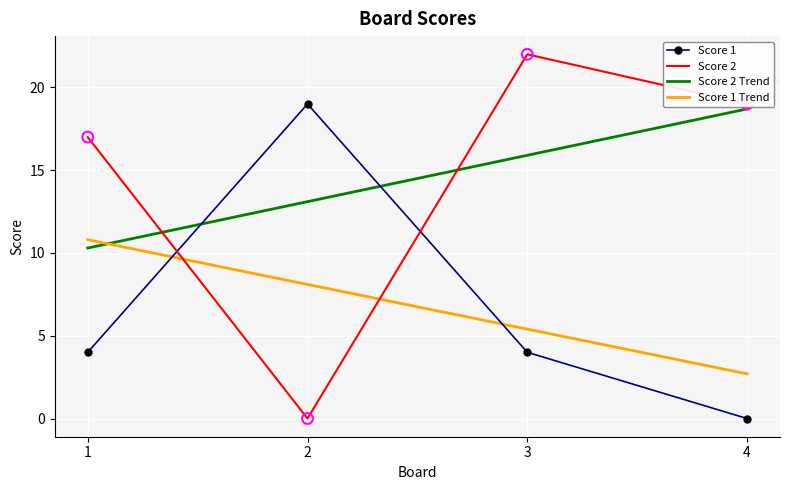

At how many categories does at least one series exceed 8?

4